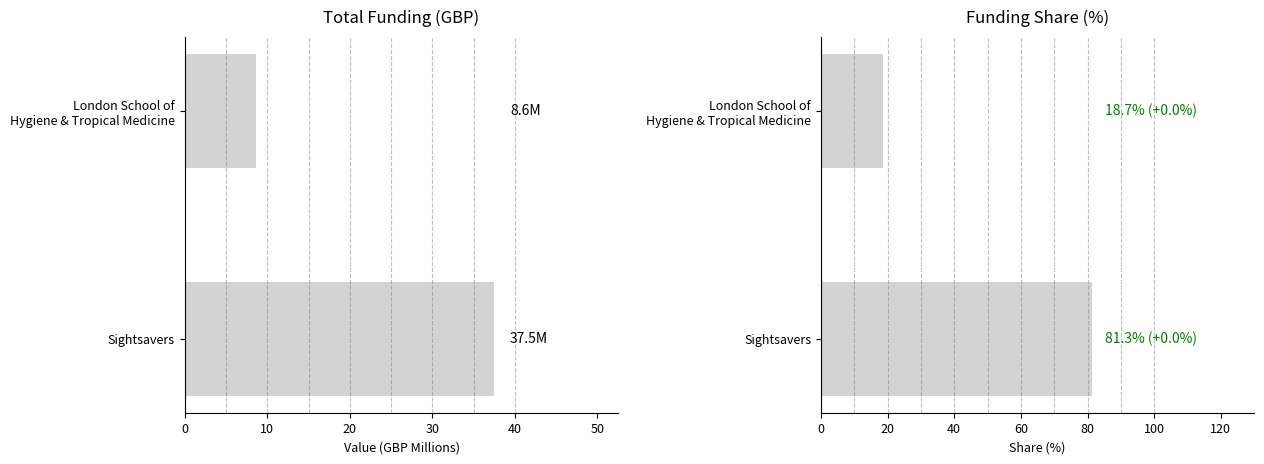

List the series in order of their peak value, lowest first.

Total Funding, Funding Share